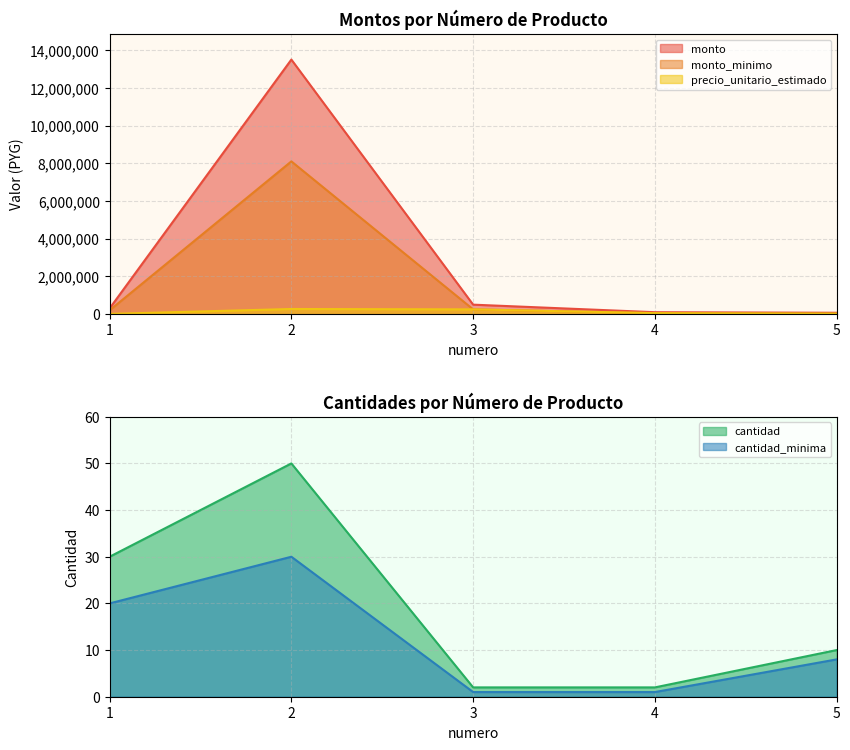

The value of monto at 4 is 25173. True or false?

False